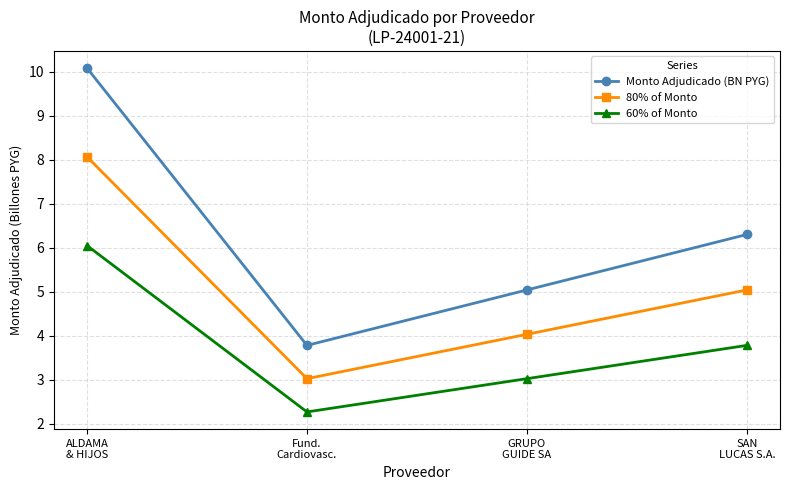

How many series are shown in this chart?

3